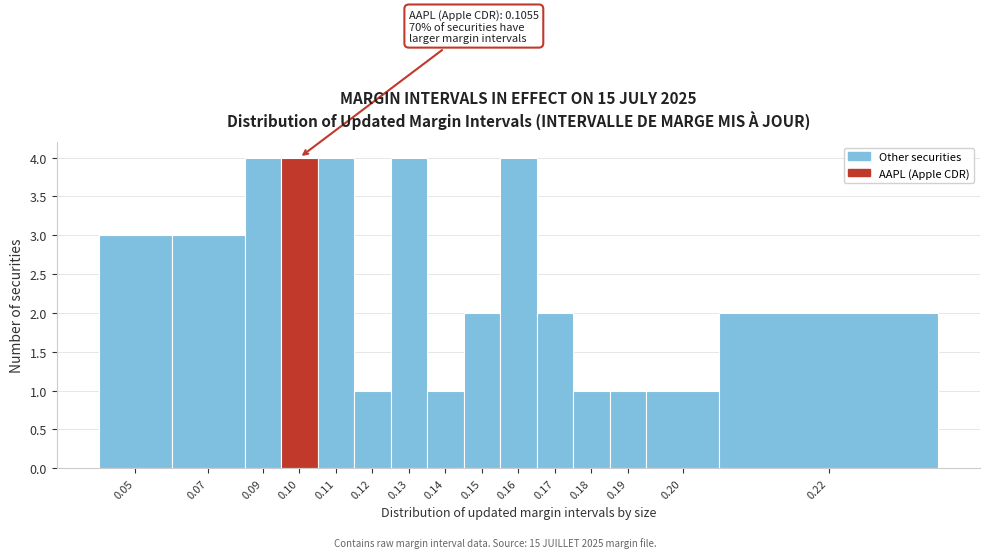

Reading left to right, list all the values displayed in this chart.

3	3	4	4	4	1	4	1	2	4	2	1	1	1	2